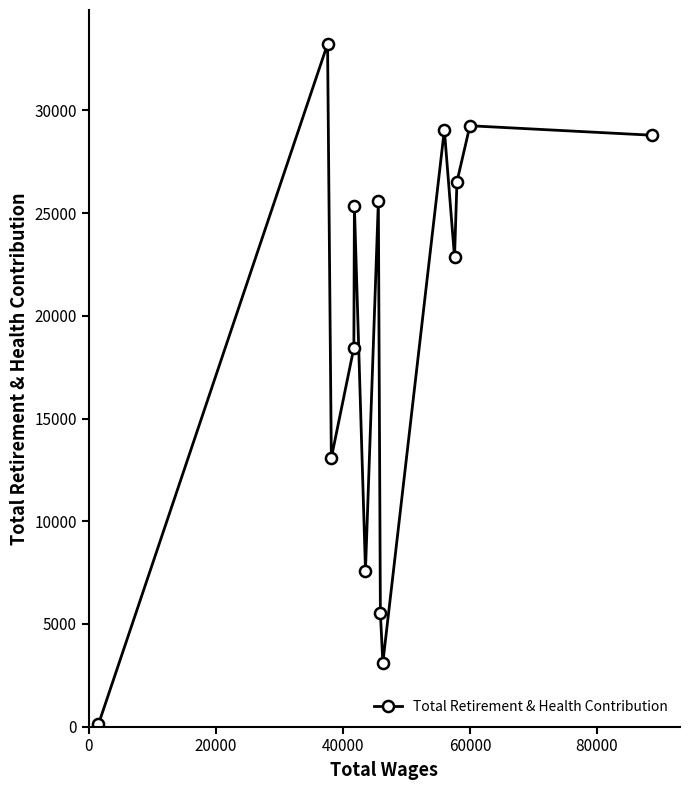

What is the greatest value displayed?

33232